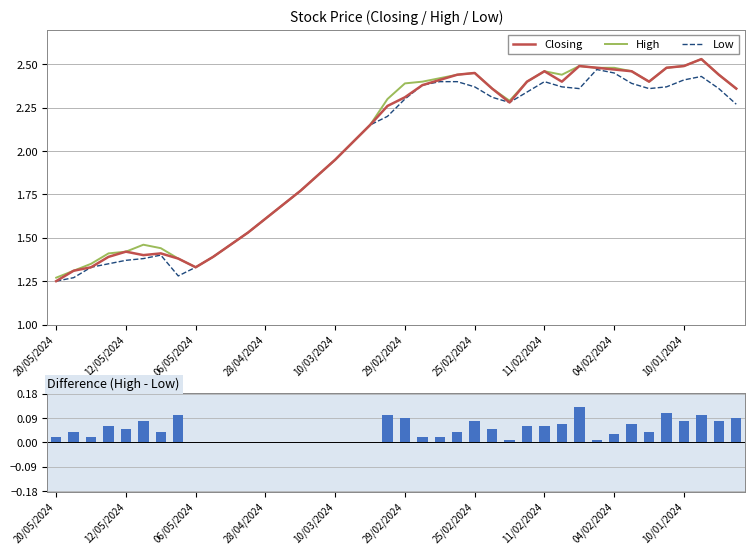

What position from the left is 37?

38